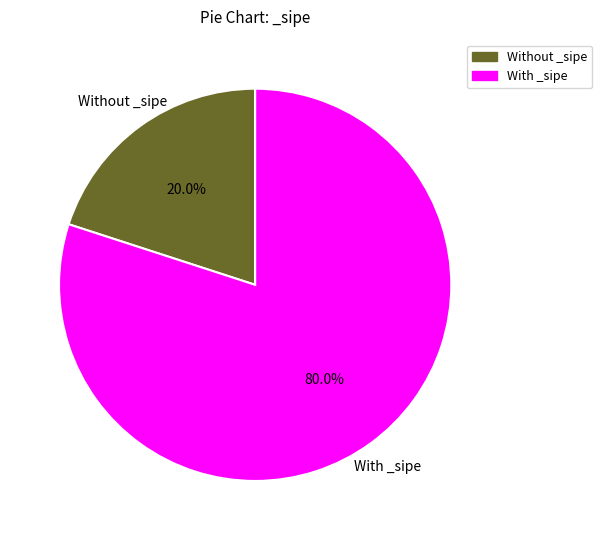

Does any single category account for the majority?

Yes